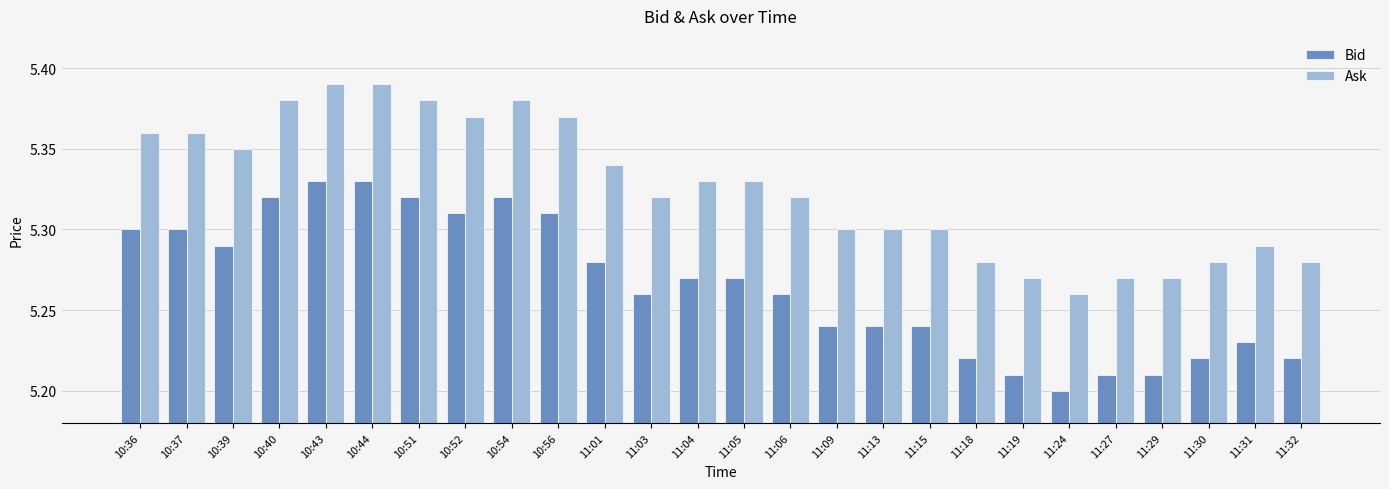

How many bars are there in total?

52